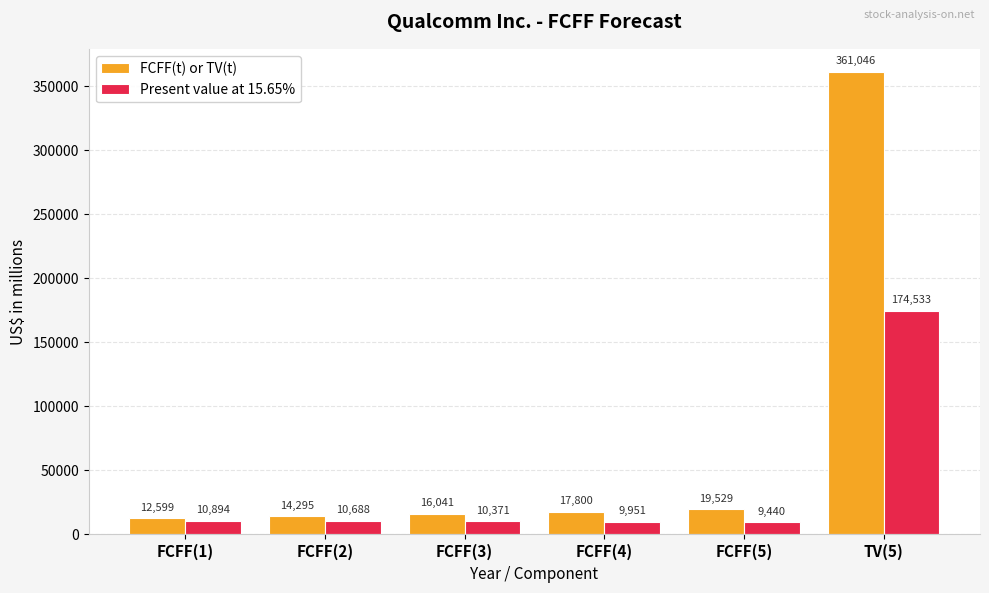

Where does the Present value at 15.65% series first go above 10688?

FCFF(1)